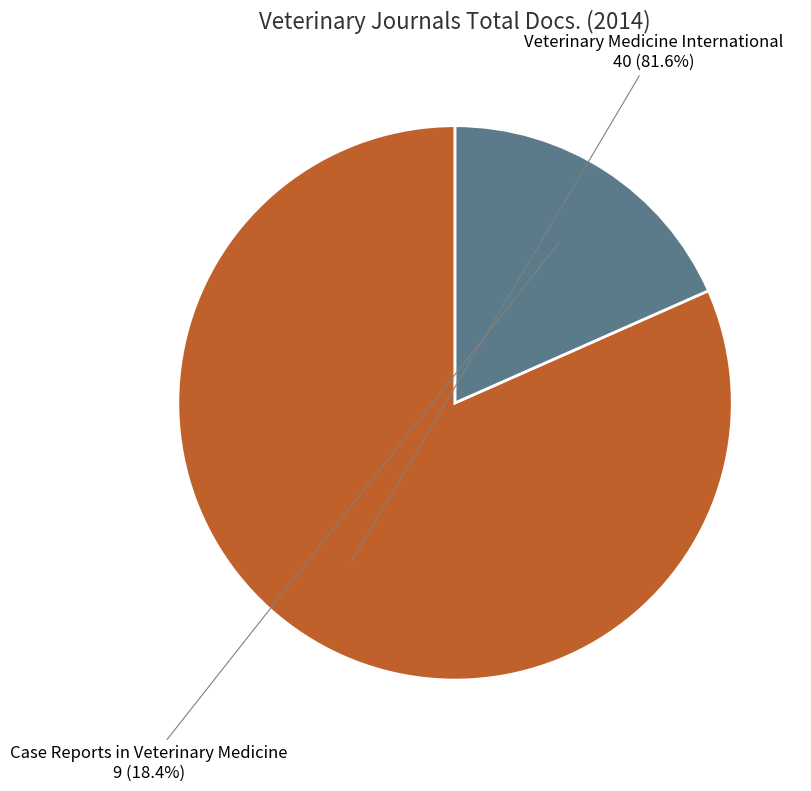

To the nearest percent, what is the difference between the largest and smallest slice percentages?

63%